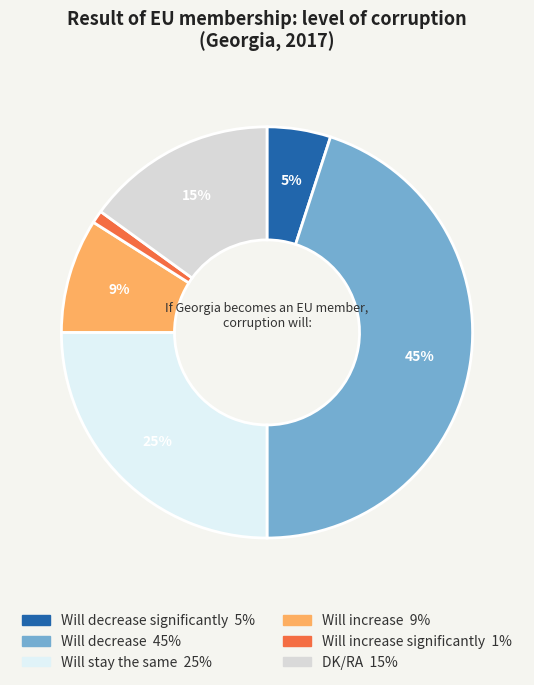

To the nearest percent, what is the average slice percentage?

17%